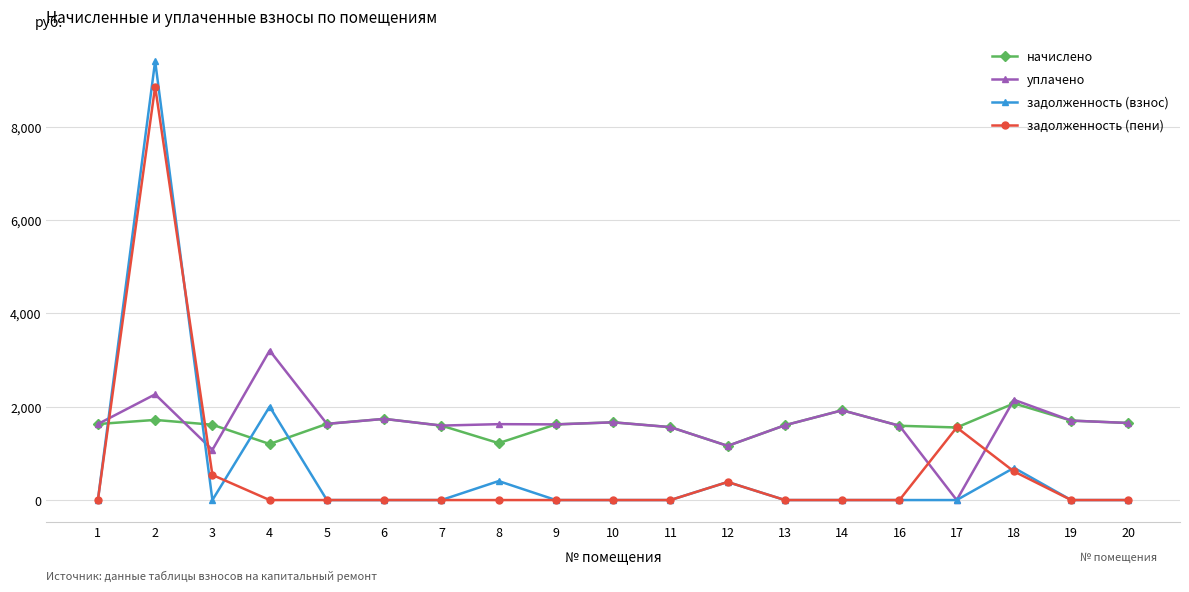

What is the difference between the уплачено values at 2 and 11?

703.0